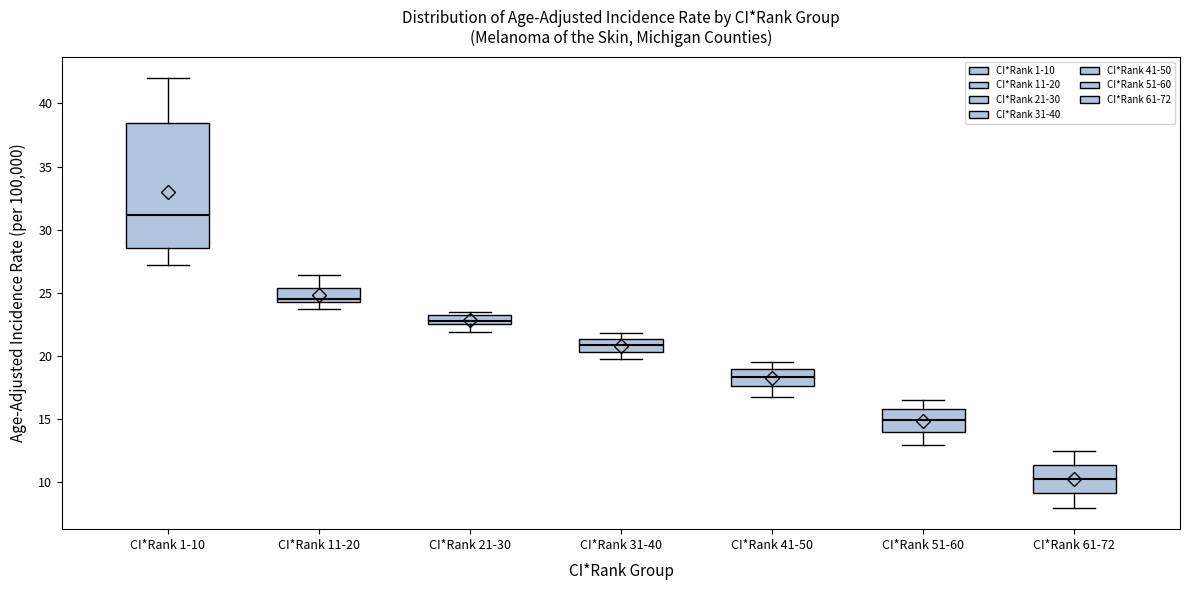

Which box is the tallest, from its lower edge to its upper edge?

CI*Rank 1-10